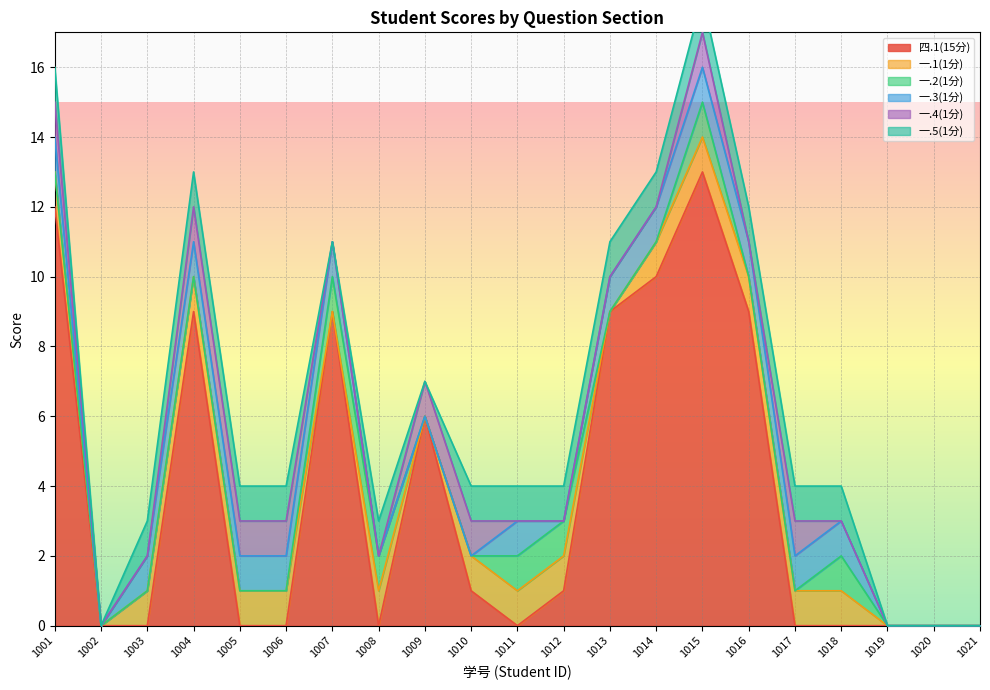

True or false: 四.1(15分) has a value of 5 at 1013.

False